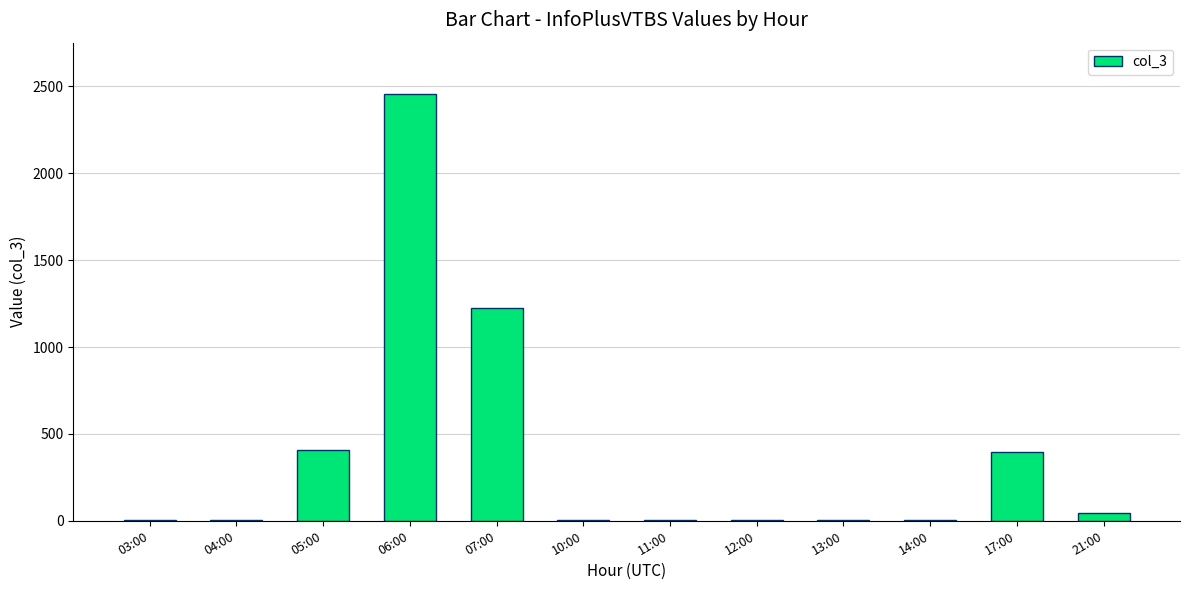

What is the sum of all values?

4568